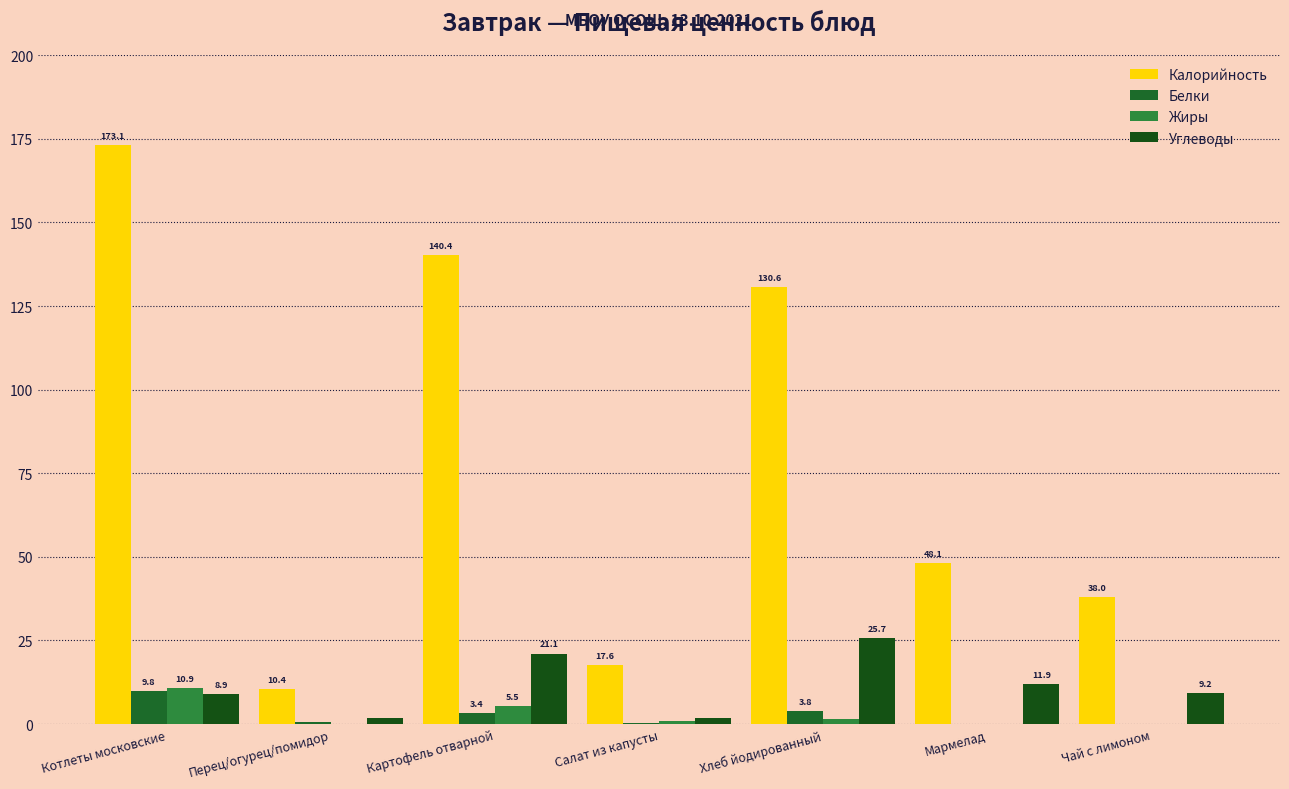

The value of Калорийность at Хлеб йодированный is 130.6. True or false?

True